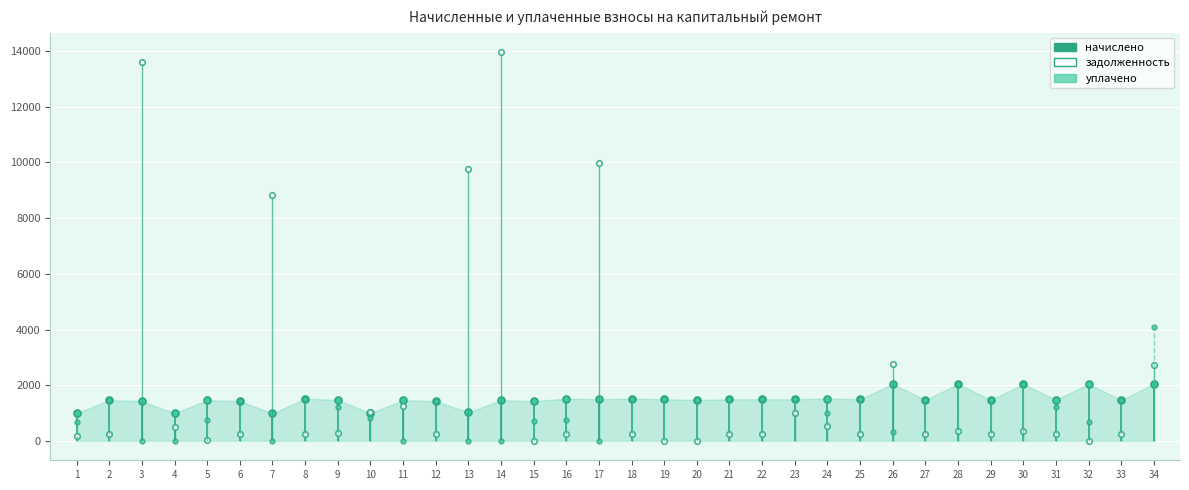

At which category does задолженность (взнос) reach its first local valley?

5